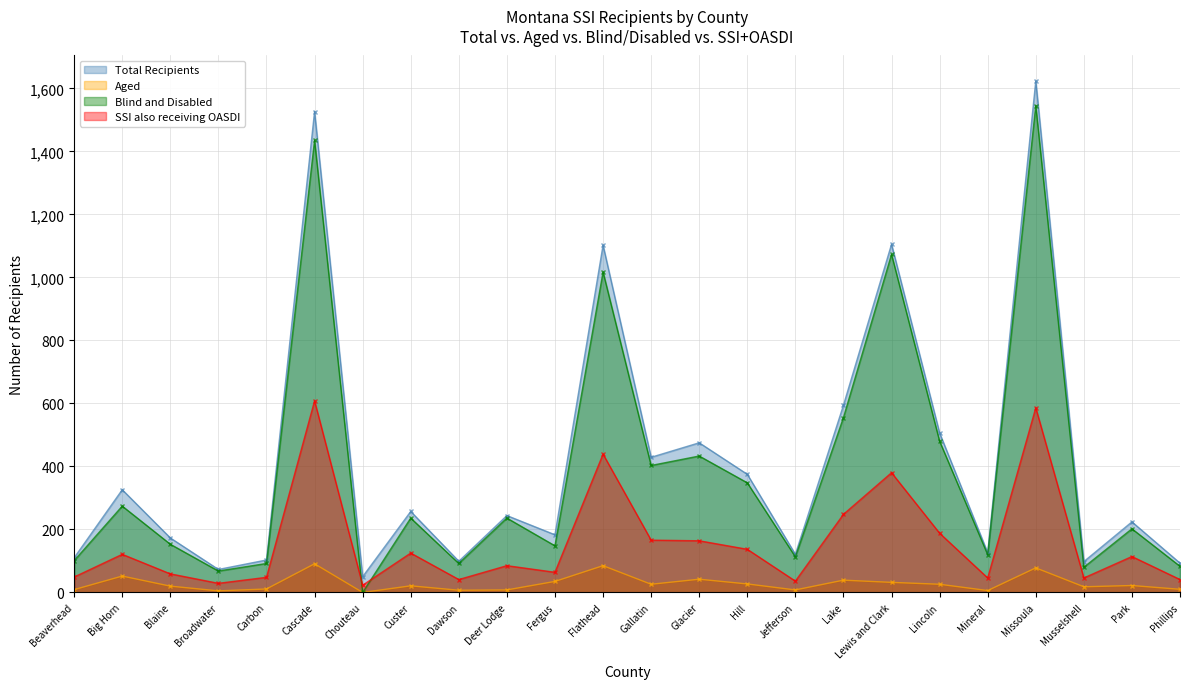

How many lines are shown in the chart?

4